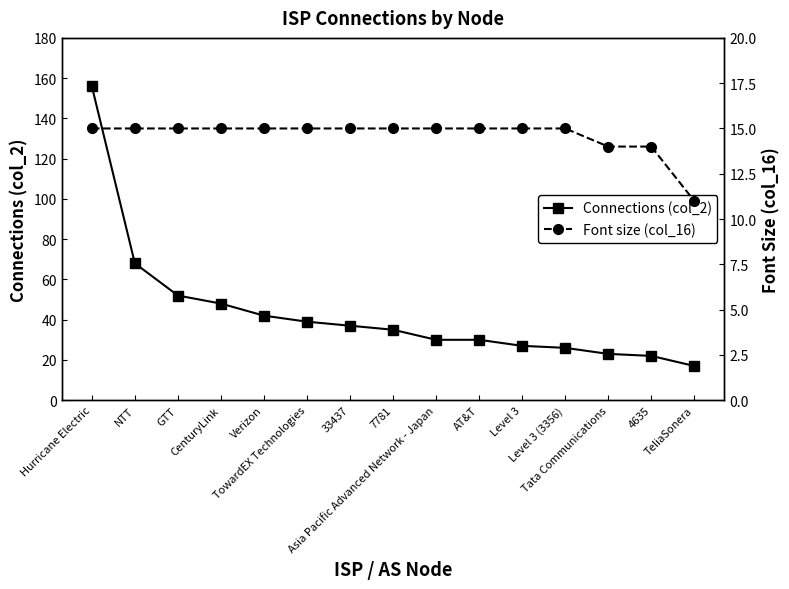

Reading left to right, transcribe all the data shown in this chart.

Connections (col_2): Hurricane Electric=156	NTT=68	GTT=52	CenturyLink=48	Verizon=42	TowardEX Technologies=39	33437=37	7781=35	Asia Pacific Advanced Network - Japan=30	AT&T=30	Level 3=27	Level 3 (3356)=26	Tata Communications=23	4635=22	TeliaSonera=17
Font size (col_16): Hurricane Electric=15	NTT=15	GTT=15	CenturyLink=15	Verizon=15	TowardEX Technologies=15	33437=15	7781=15	Asia Pacific Advanced Network - Japan=15	AT&T=15	Level 3=15	Level 3 (3356)=15	Tata Communications=14	4635=14	TeliaSonera=11